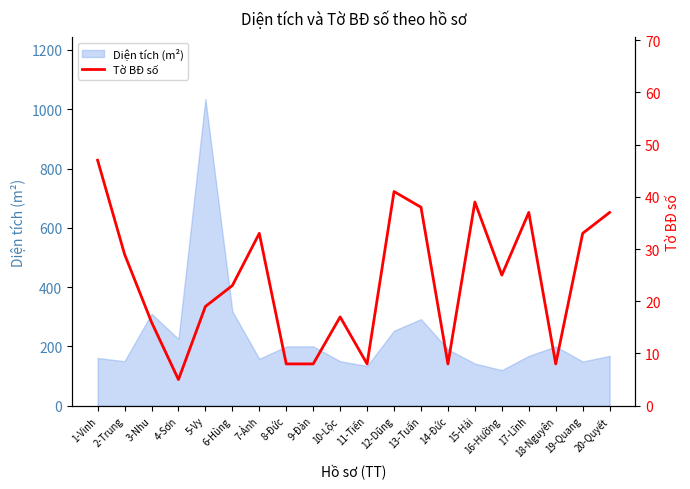

The value of Diện tích (m²) at 13-Tuấn is 292. True or false?

True